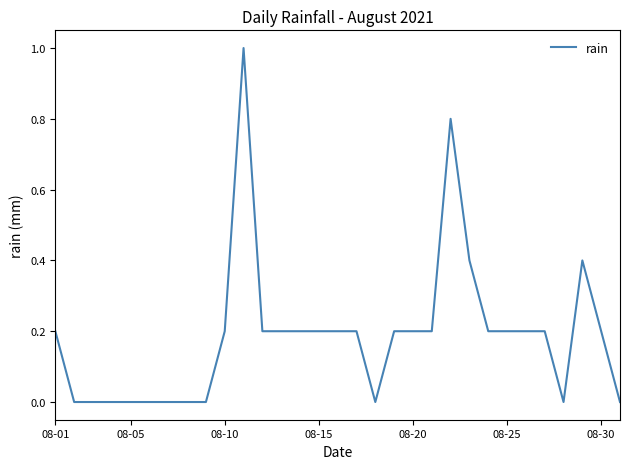

What is the maximum value shown in the chart?

1.0